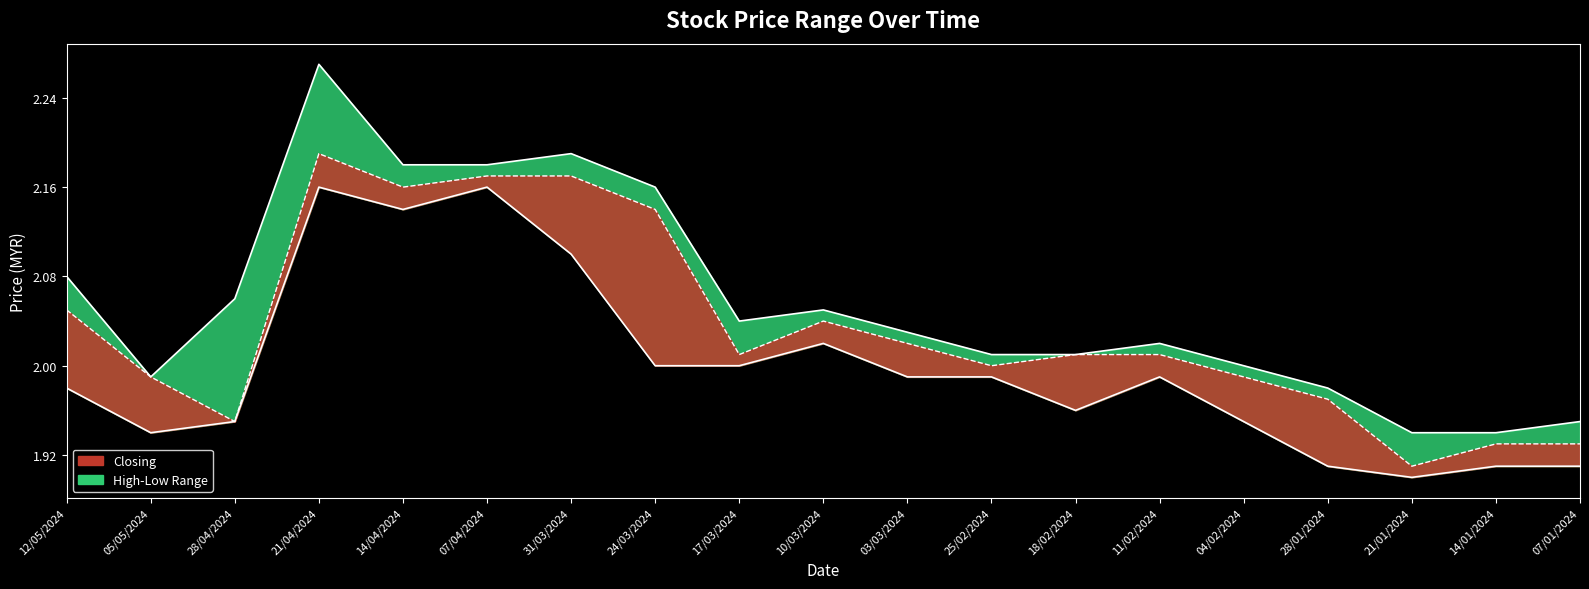

What is the minimum value shown in the chart?

1.9